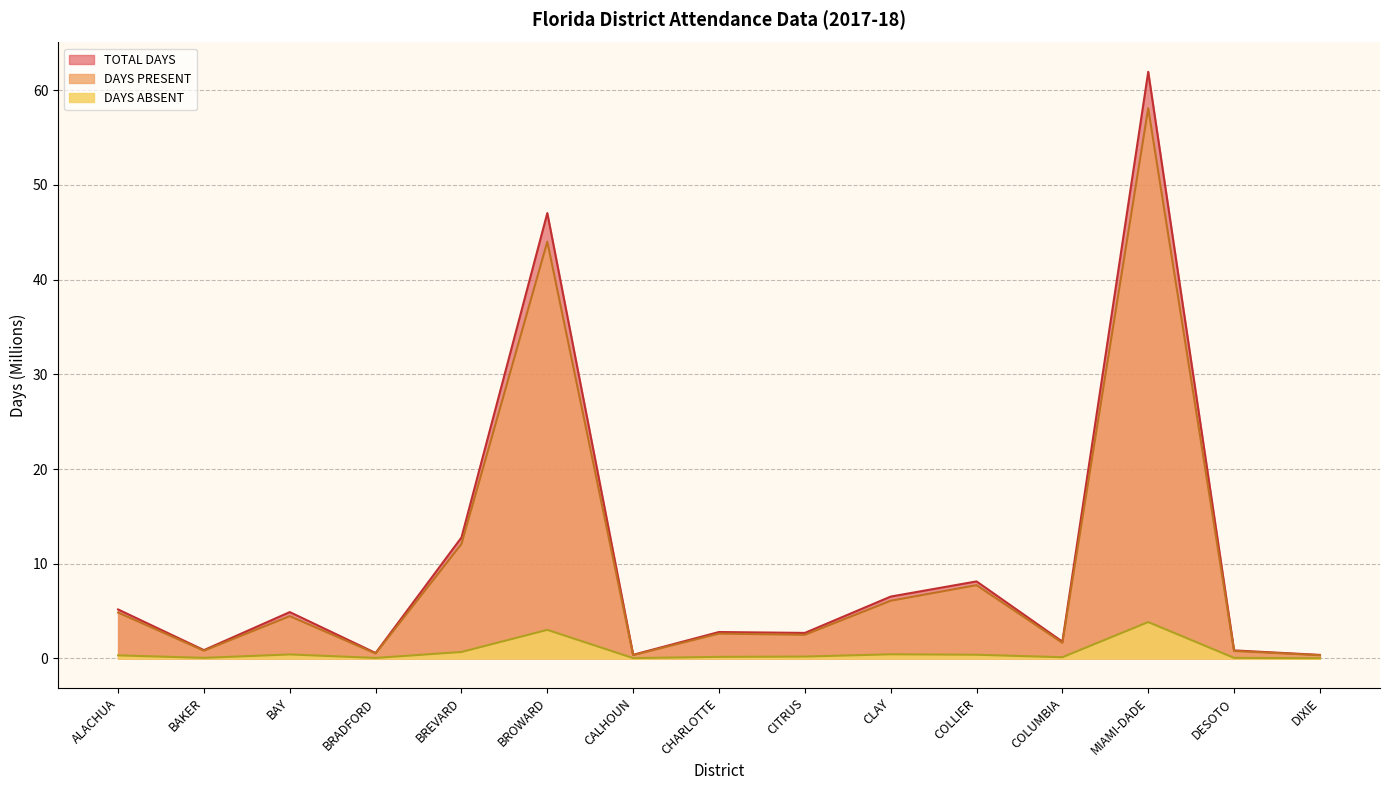

Which series has the largest total across all categories?

TOTAL DAYS